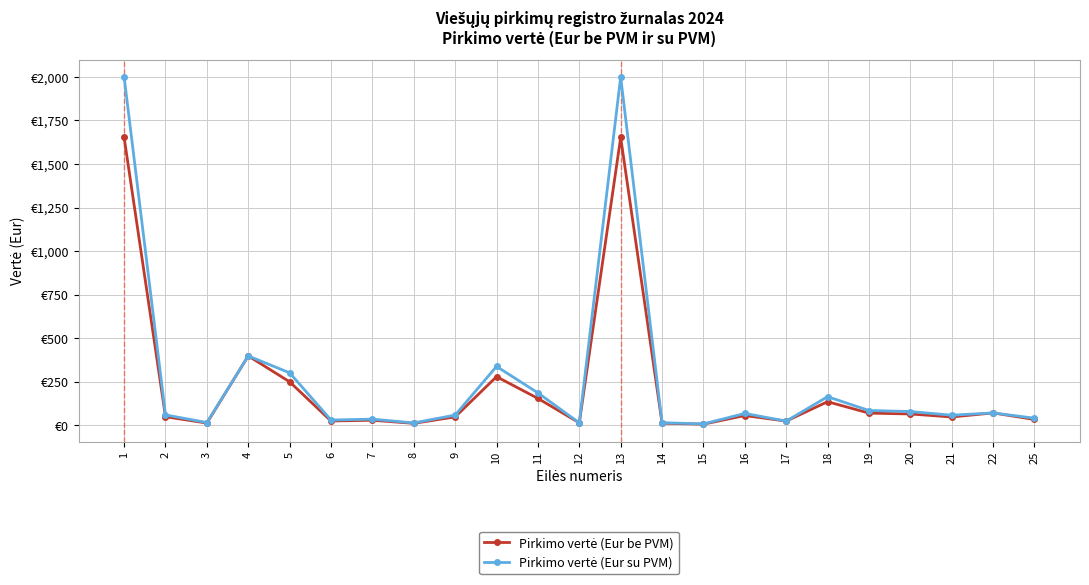

At which label does Pirkimo vertė (Eur be PVM) first exceed 50?

1